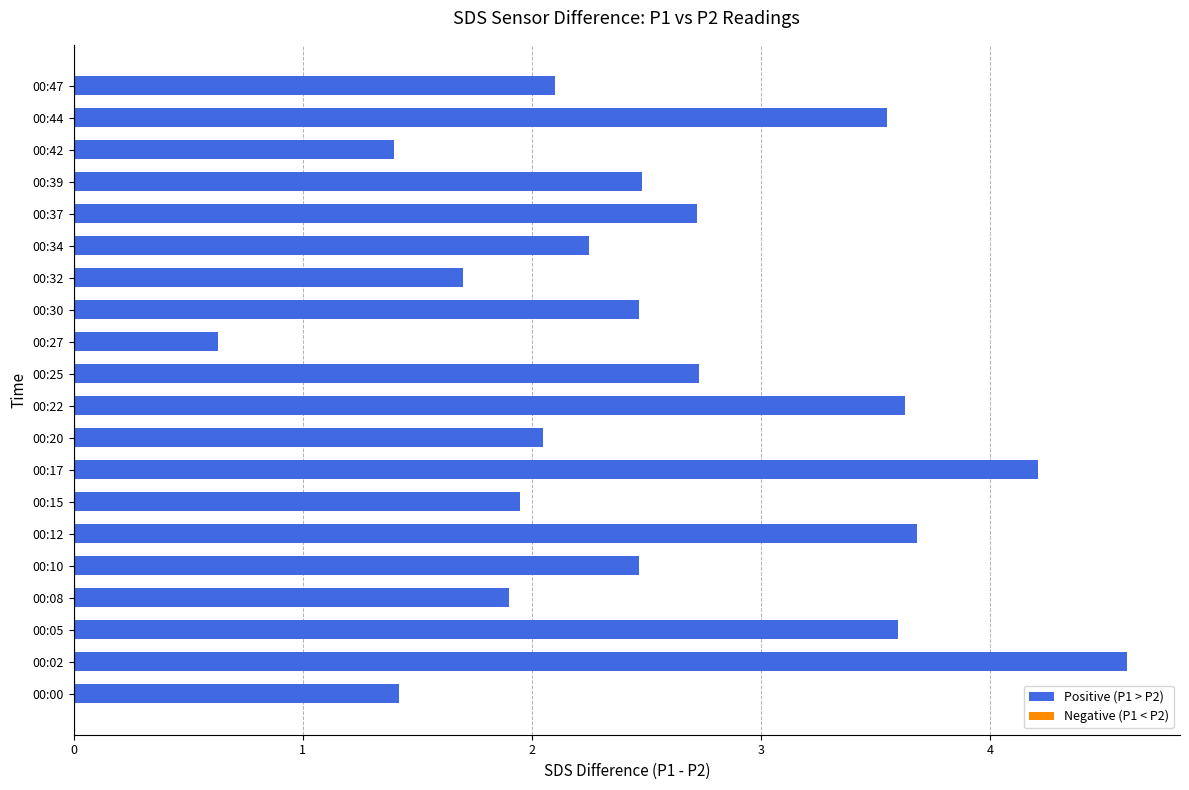

How many distinct data groups are displayed?

1